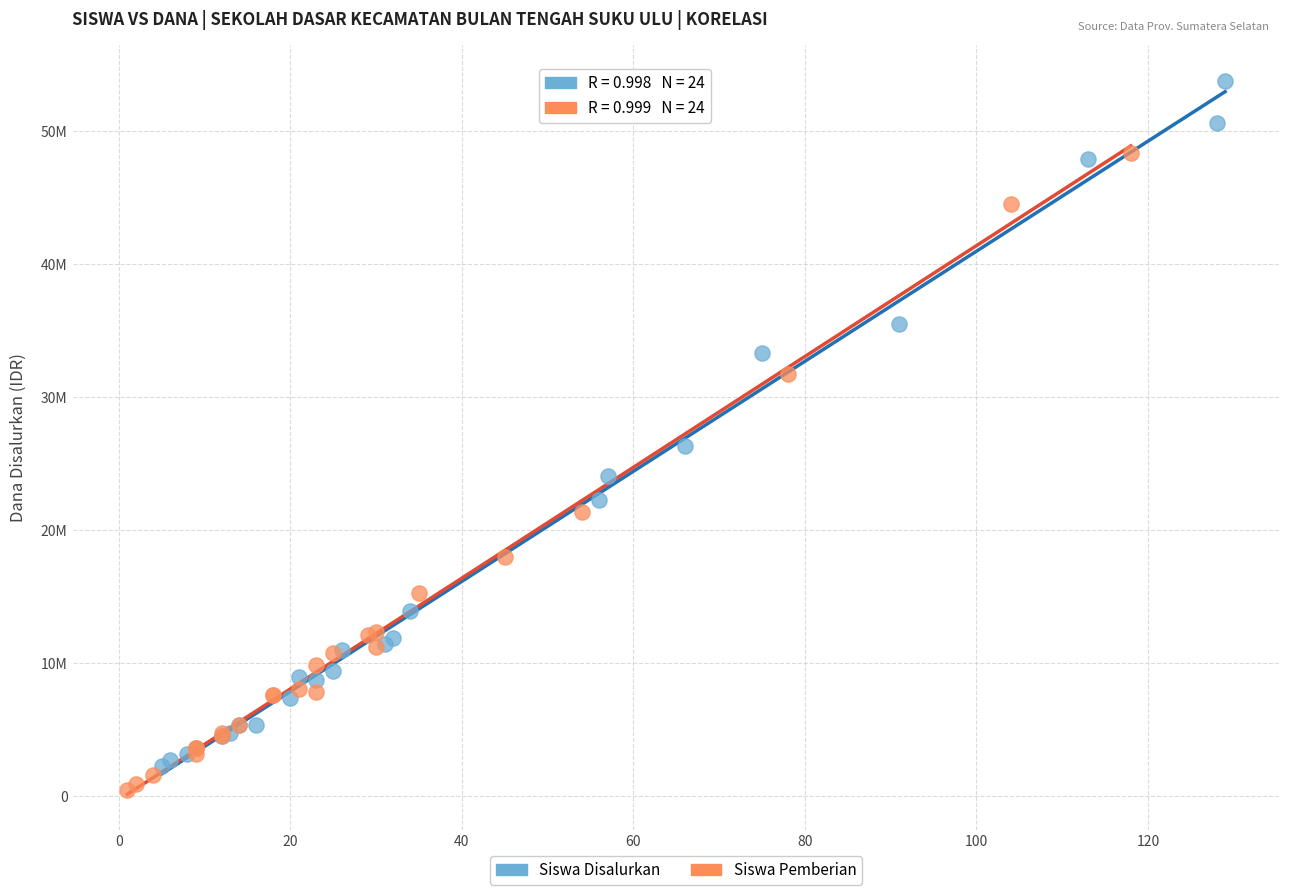

Which series has the largest Y range (max minus min)?

Siswa Disalurkan